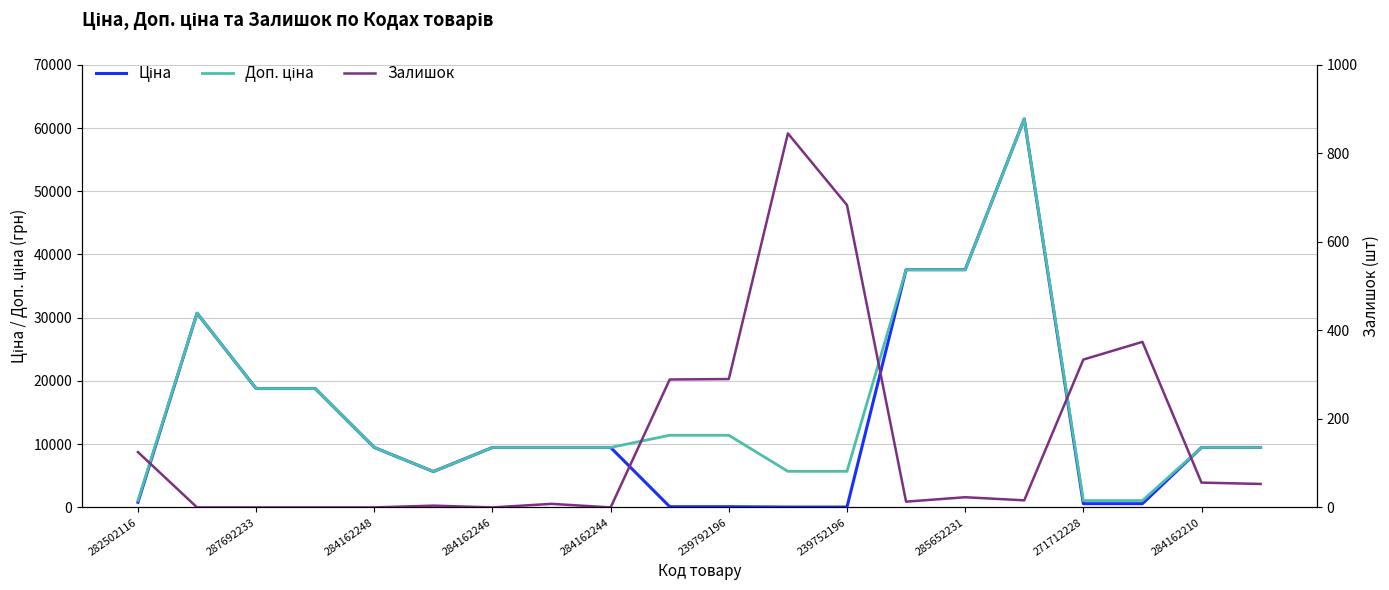

How many interior local peaks does the Залишок series have?

5